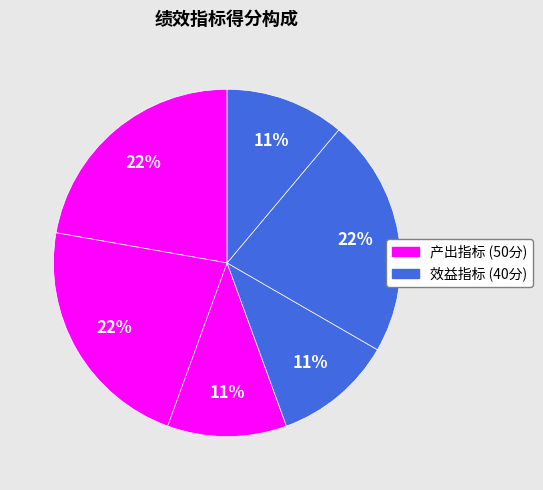

Count the number of slices in the pie.

6